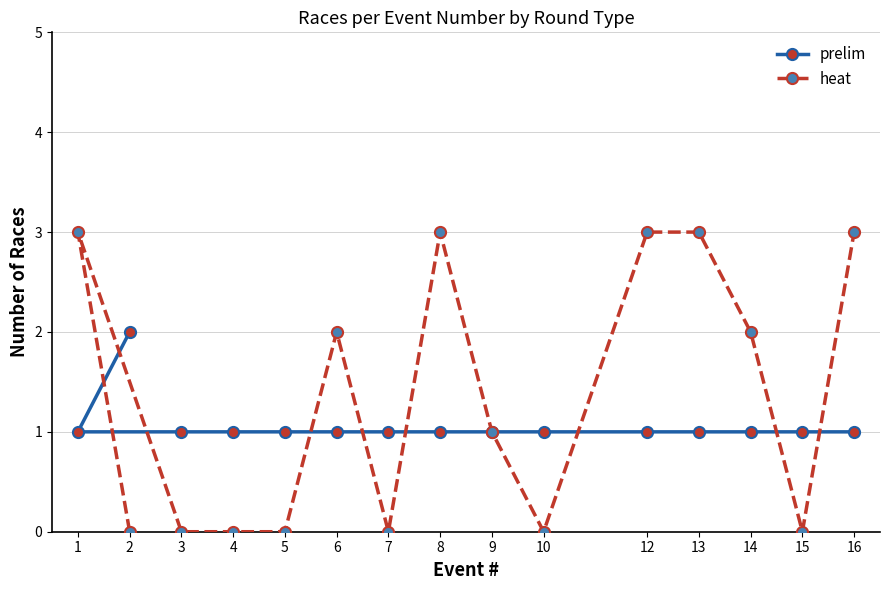

Reading right to left, what are all the values shown in this chart?

prelim: 16=1	15=1	14=1	13=1	12=1	10=1	9=1	8=1	7=1	6=1	5=1	4=1	3=1	2=2	1=1
heat: 16=3	15=0	14=2	13=3	12=3	10=0	9=1	8=3	7=0	6=2	5=0	4=0	3=0	2=0	1=3